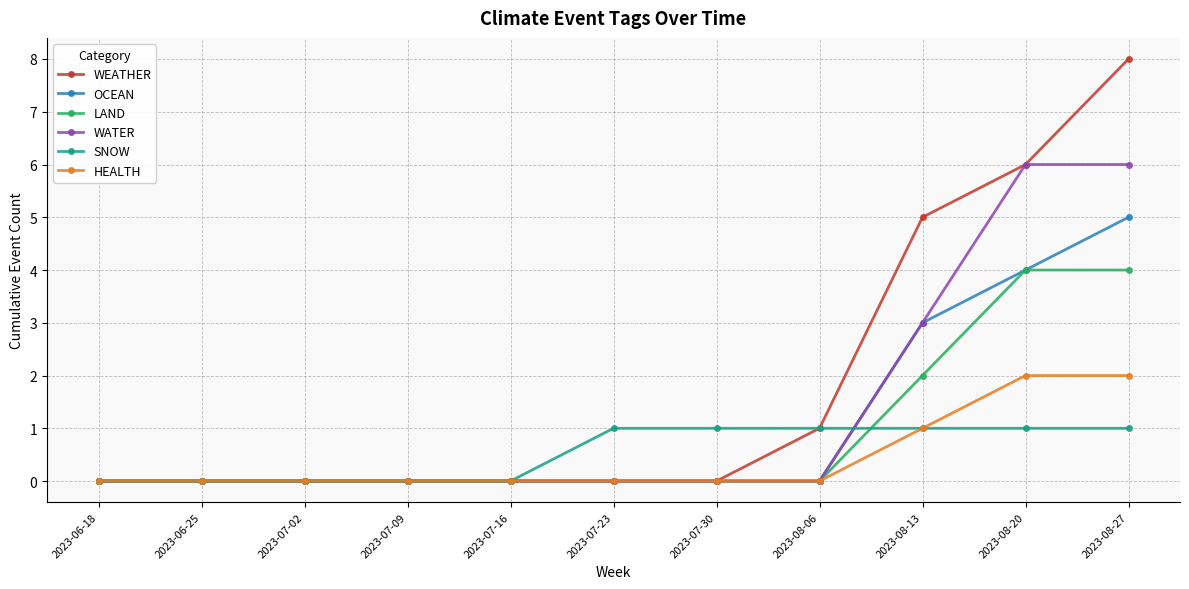

Which series has the largest range (max minus min)?

WEATHER